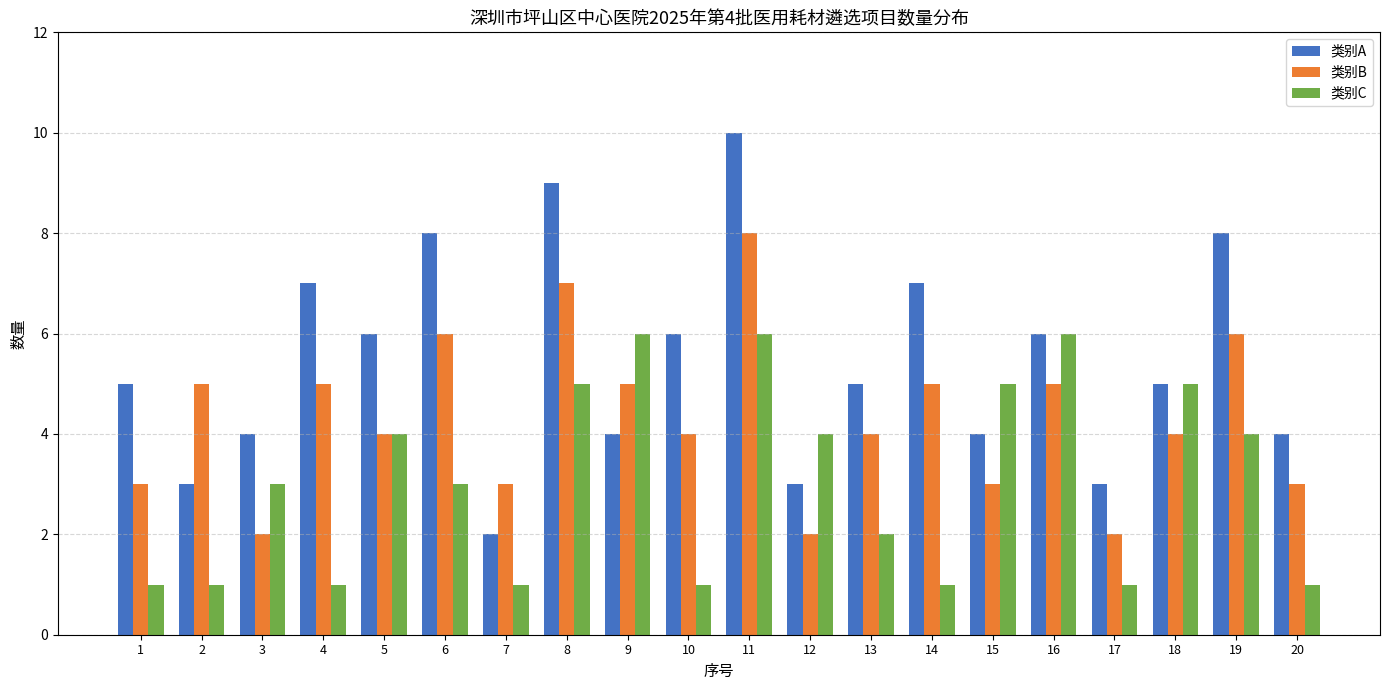

What is the sum of the 类别C values at 7 and 9?

7